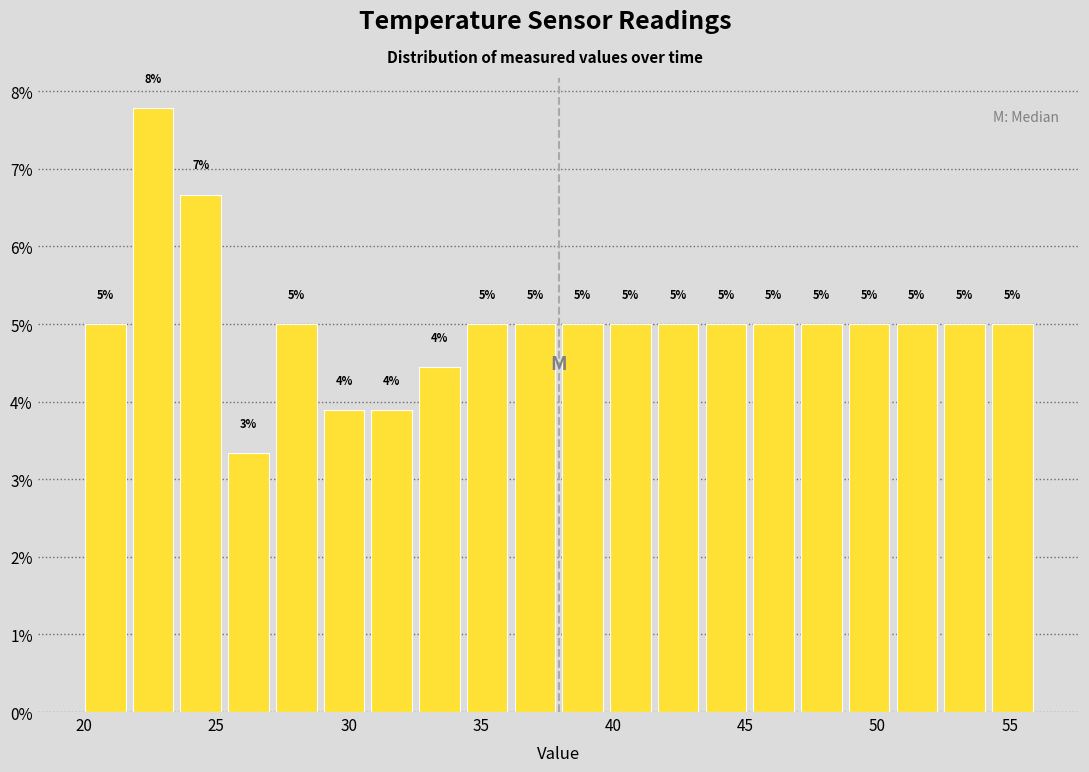

Around what value on the x-axis is the tallest bar? Give the approximate position of its centre, as read against the axis.

22.5